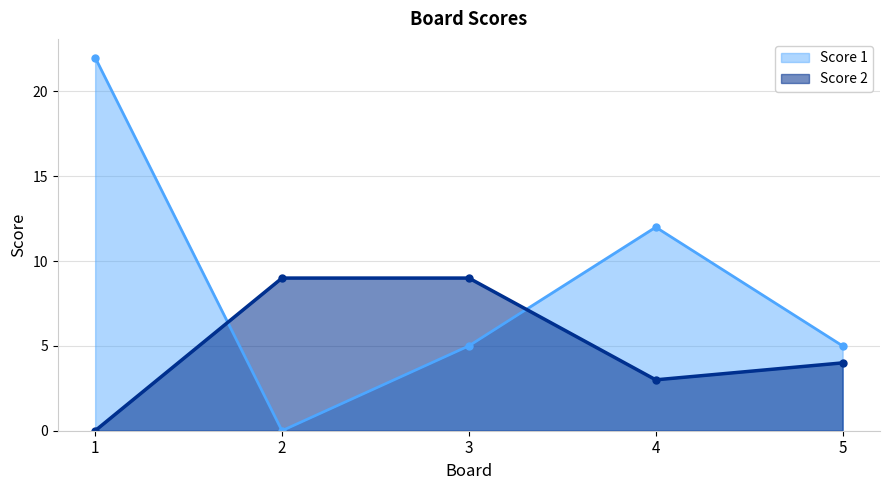

In Score 1, how many points are higher than both neighbors (excluding endpoints)?

1